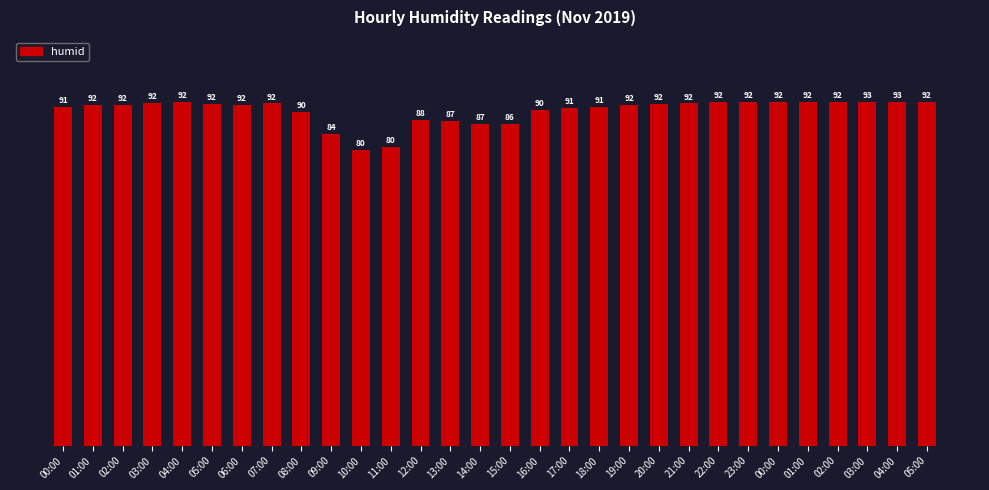

Between 02:00 and 15:00, which is larger?

02:00